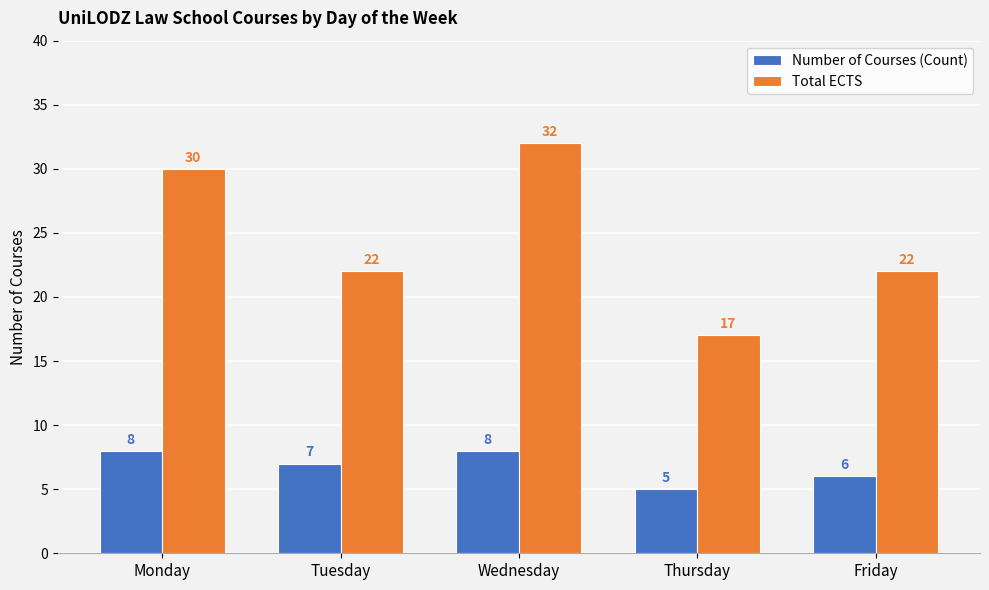

The Number of Courses (Count) series shows 6 at Friday. True or false?

True